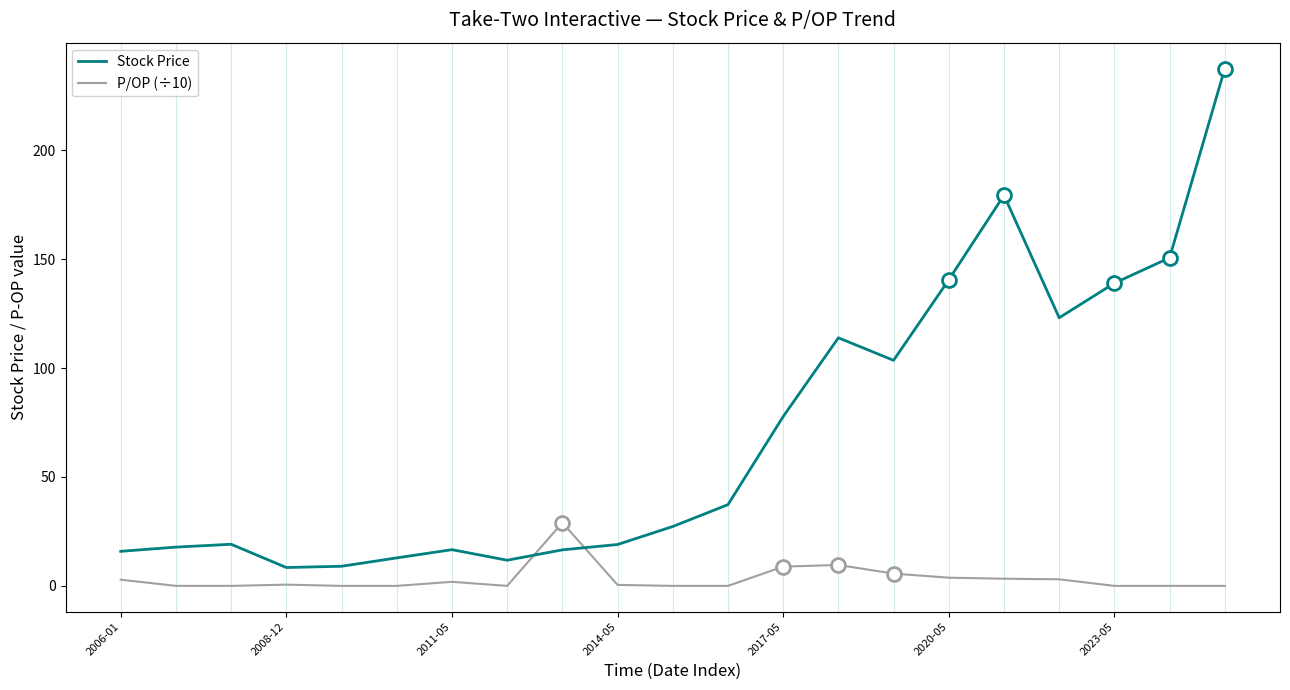

List the series in order of their overall mean, highest first.

Stock Price, P/OP (÷10)